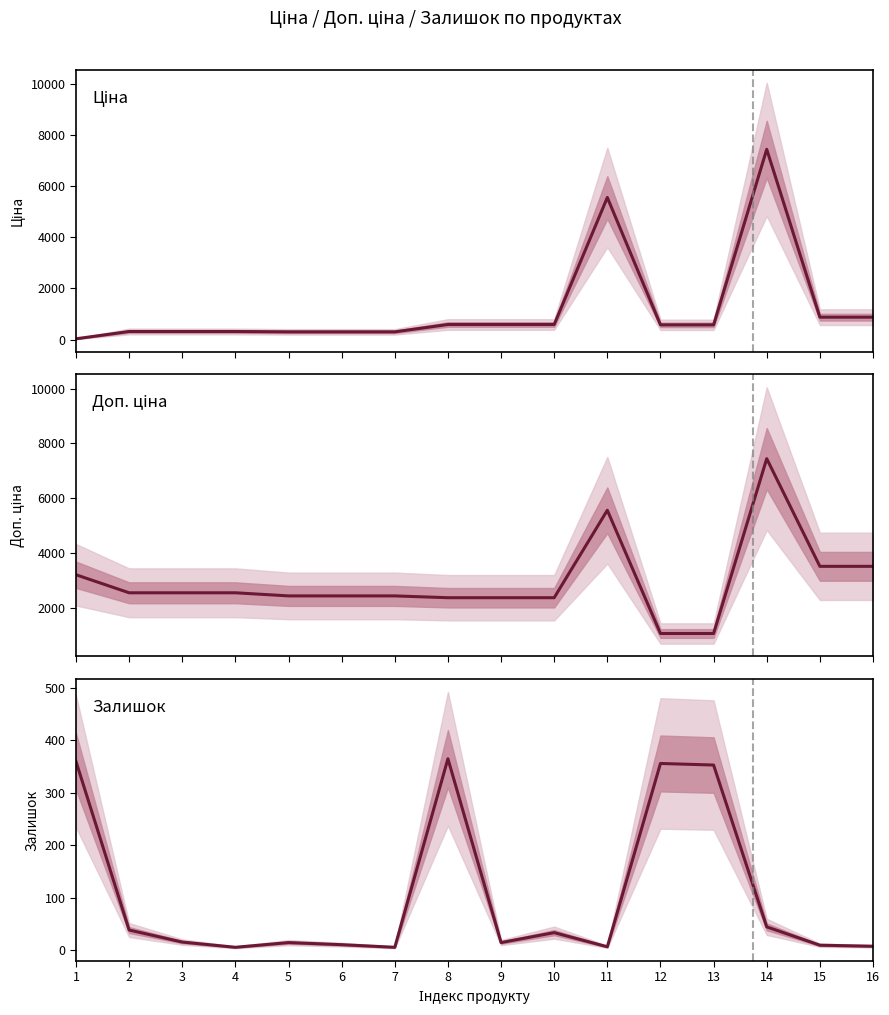

Rank the series at 6 from highest to lowest value.

Доп. ціна, Ціна, Залишок